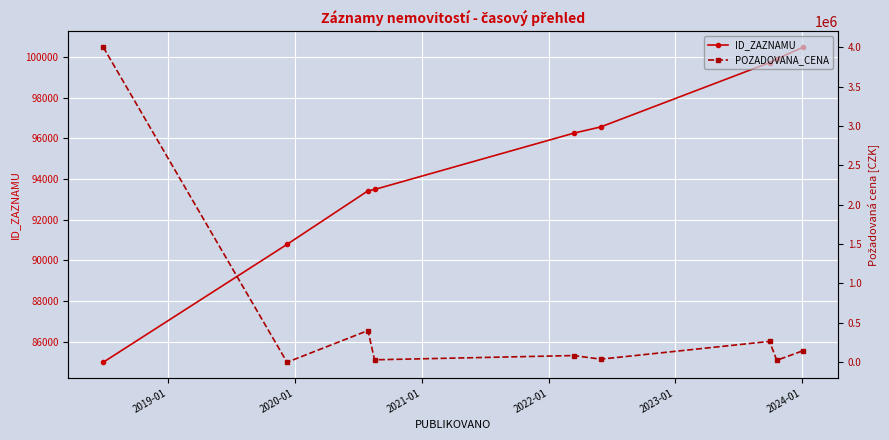

What are all the series names shown in the legend?

ID_ZAZNAMU, POZADOVANA_CENA